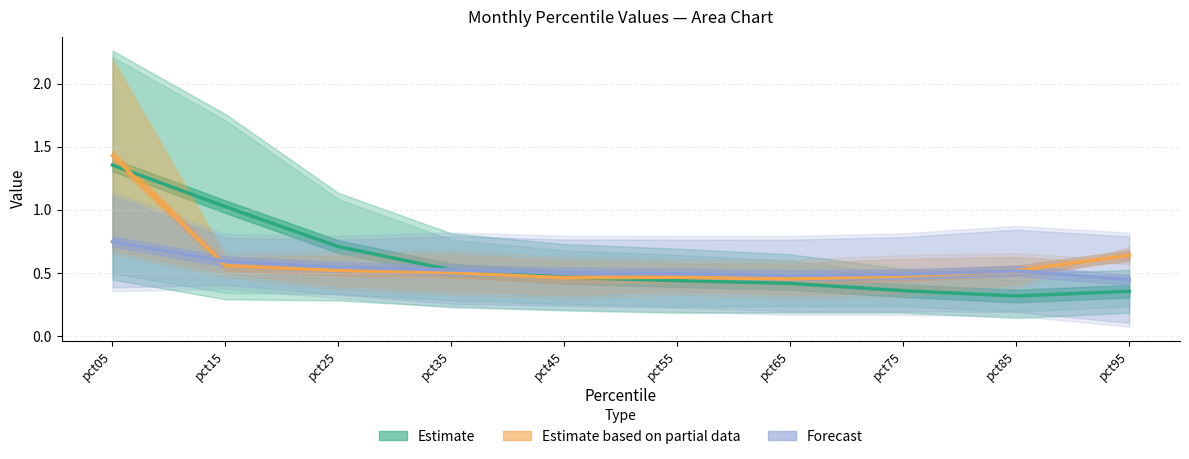

Which category has the highest value across all series?

pct05